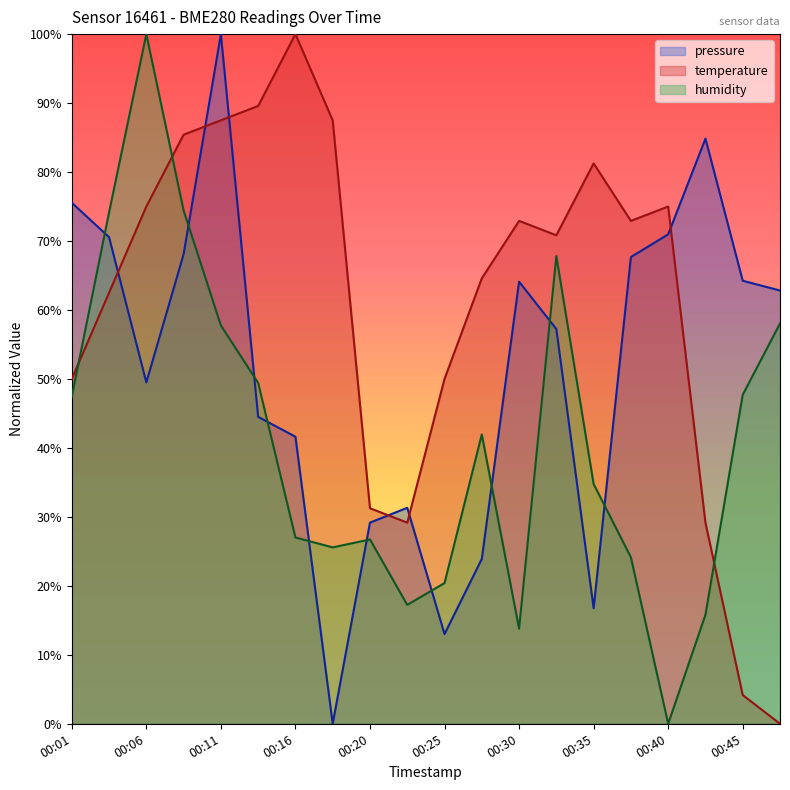

What is the sum of the pressure values at 00:08 and 00:30?

132.2